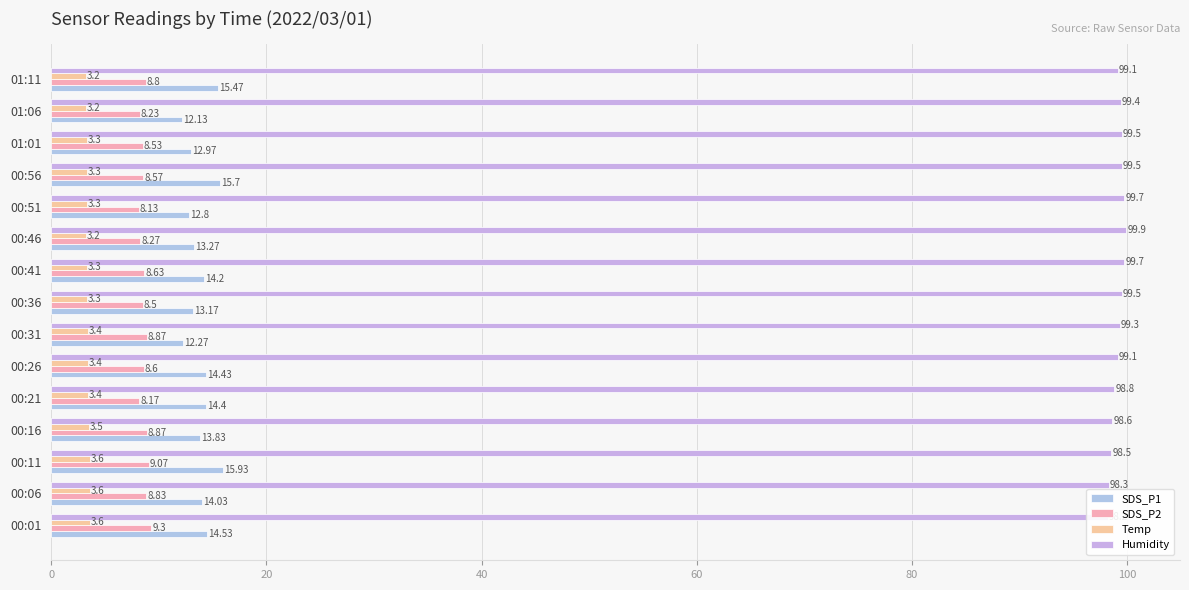

True or false: SDS_P1 has a value of 4.9 at 00:11.

False